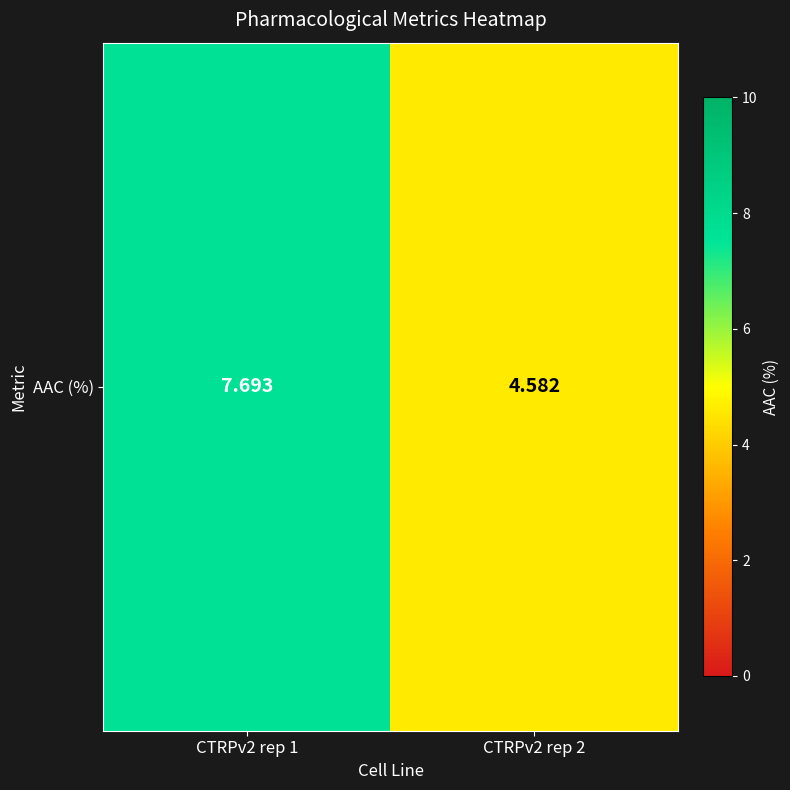

True or false: the data shows 7.7 at CTRPv2 rep 1.

True